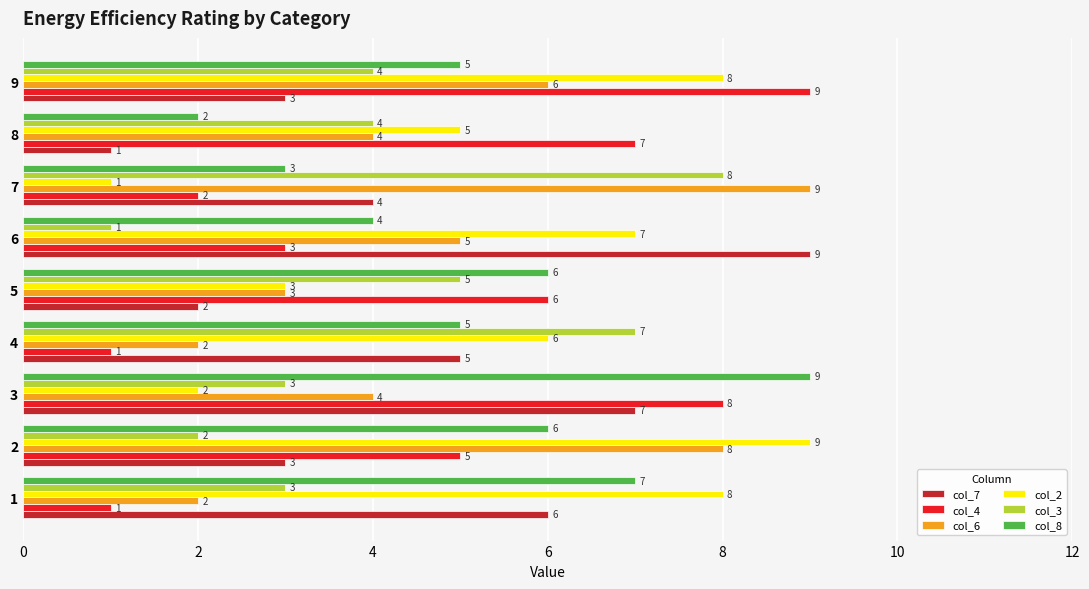

At which label does col_8 reach its peak?

3